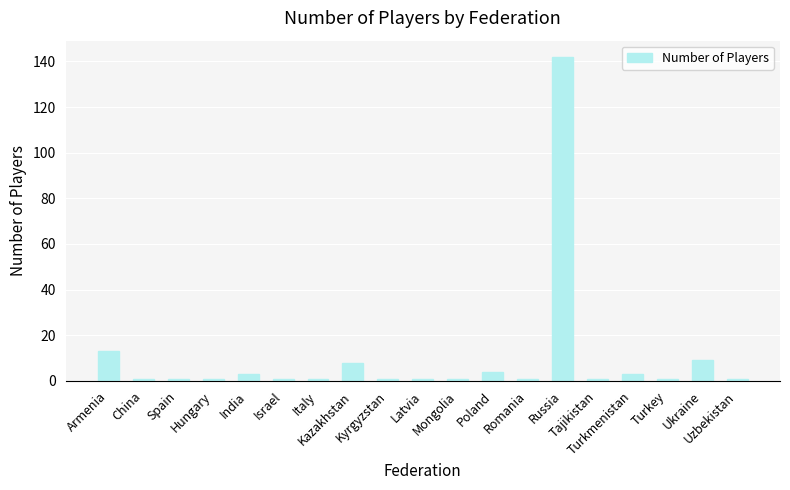

What is the label of the 11th bar from the left?

Mongolia